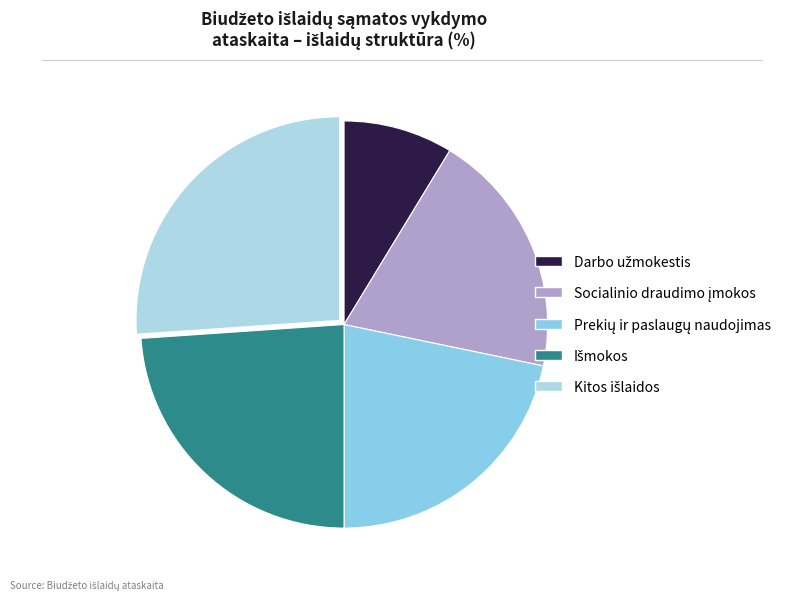

How much of the chart is everything except Prekių ir paslaugų naudojimas?

78.3%